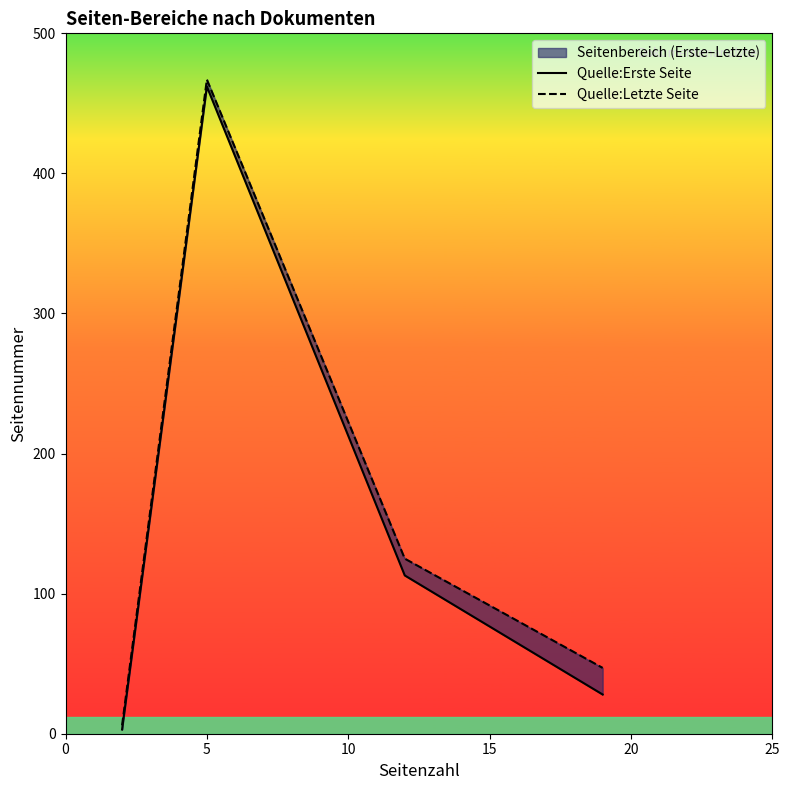

True or false: Quelle:Erste Seite has a value of 48 at 15.

False